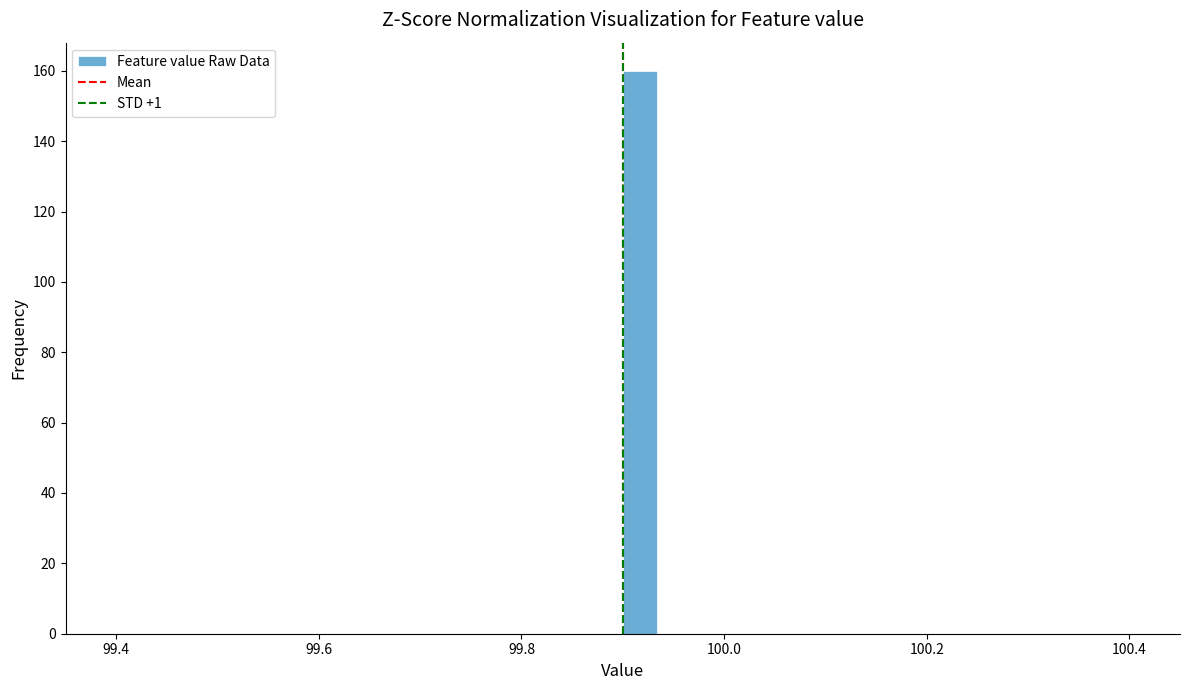

Read against the x-axis, roughly where is the centre of the tallest bar?

99.92